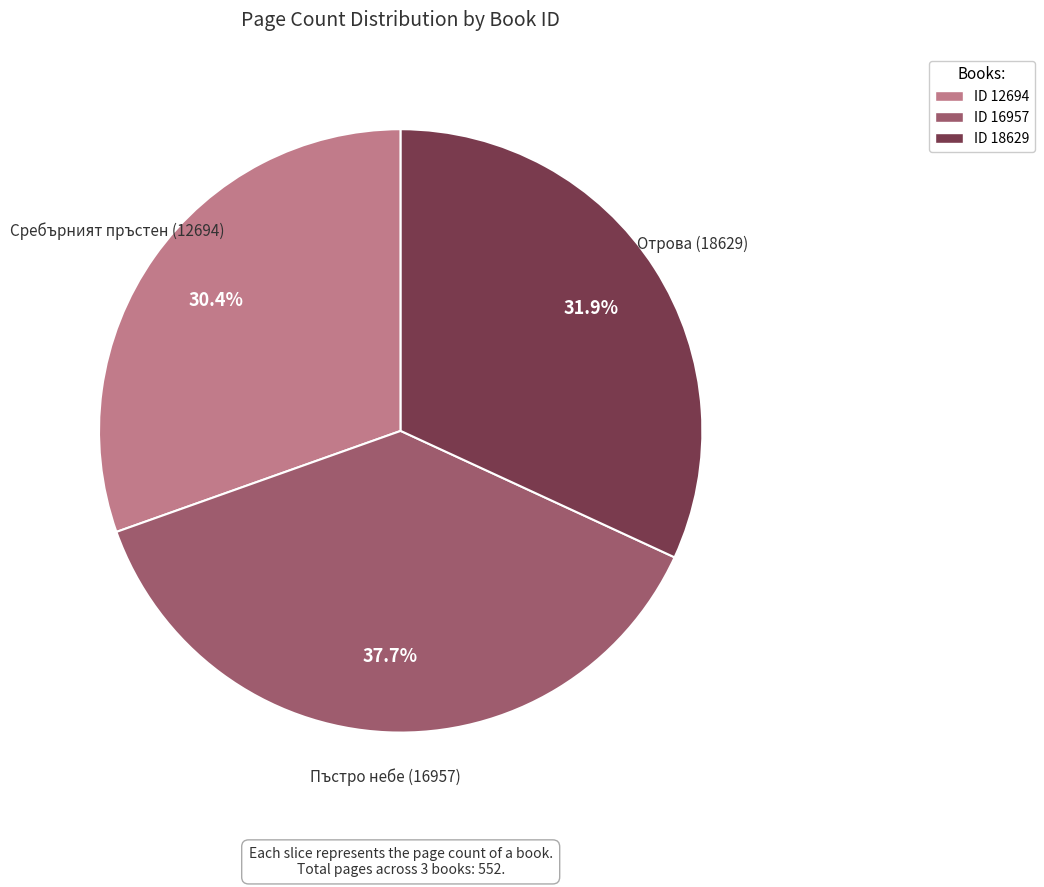

How many segments does this pie chart have?

3